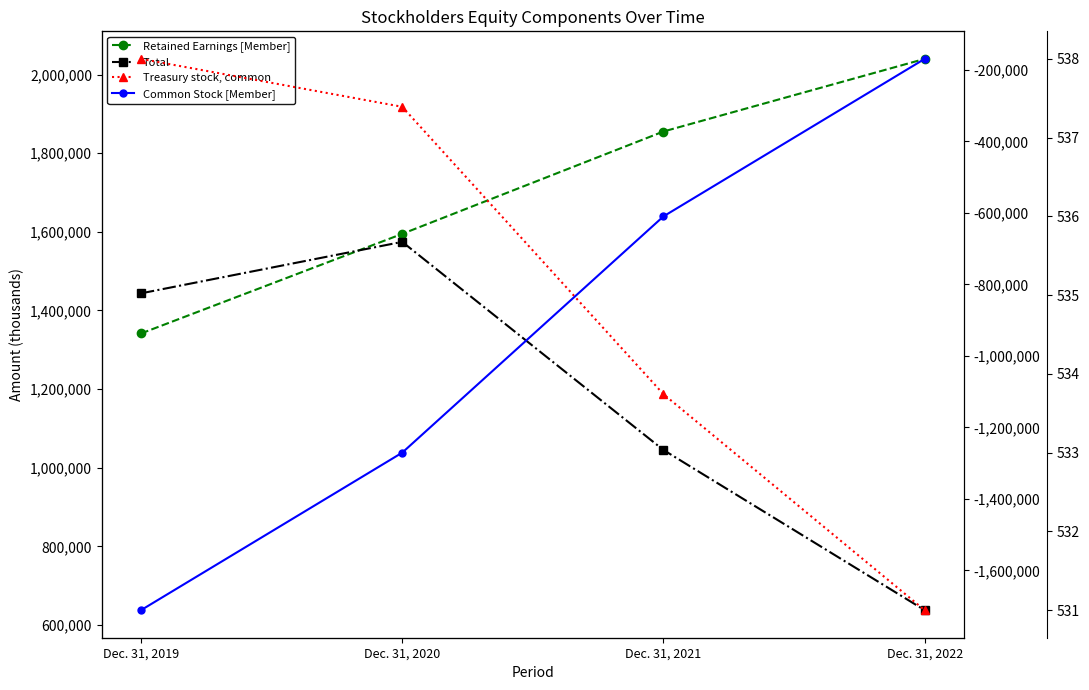

True or false: Treasury stock, common and Total intersect in this chart.

False